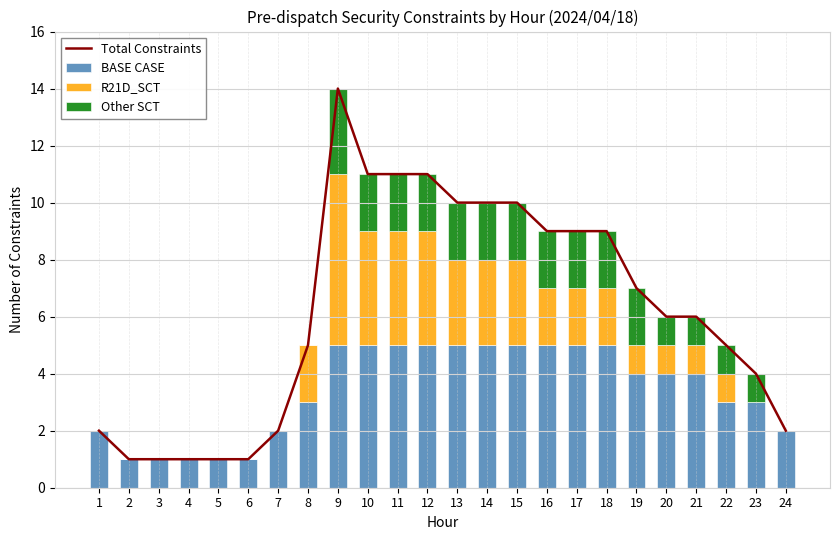

At which category does the chart reach its peak across all series?

9